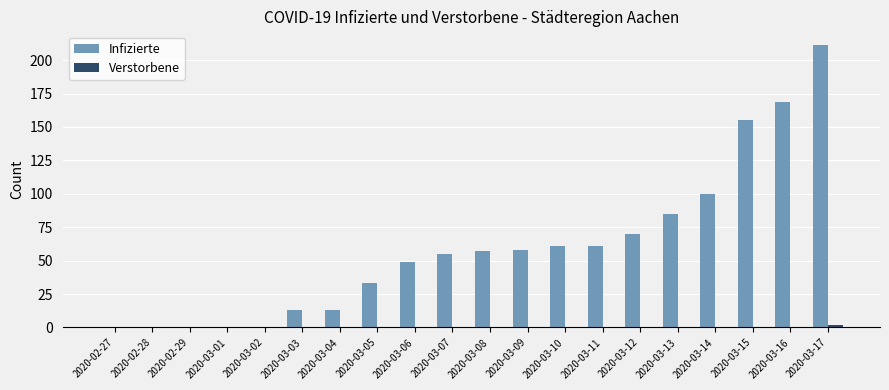

How many data points does each series have?

20